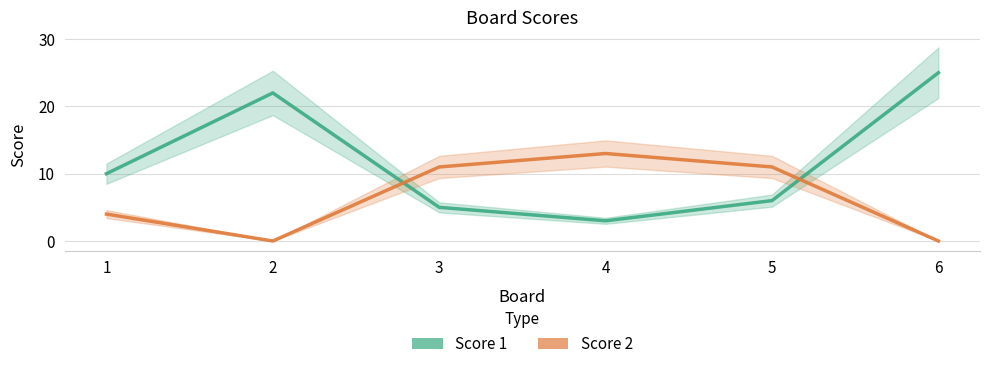

What is the value of the Score 1 point at the 4th from the left?

3